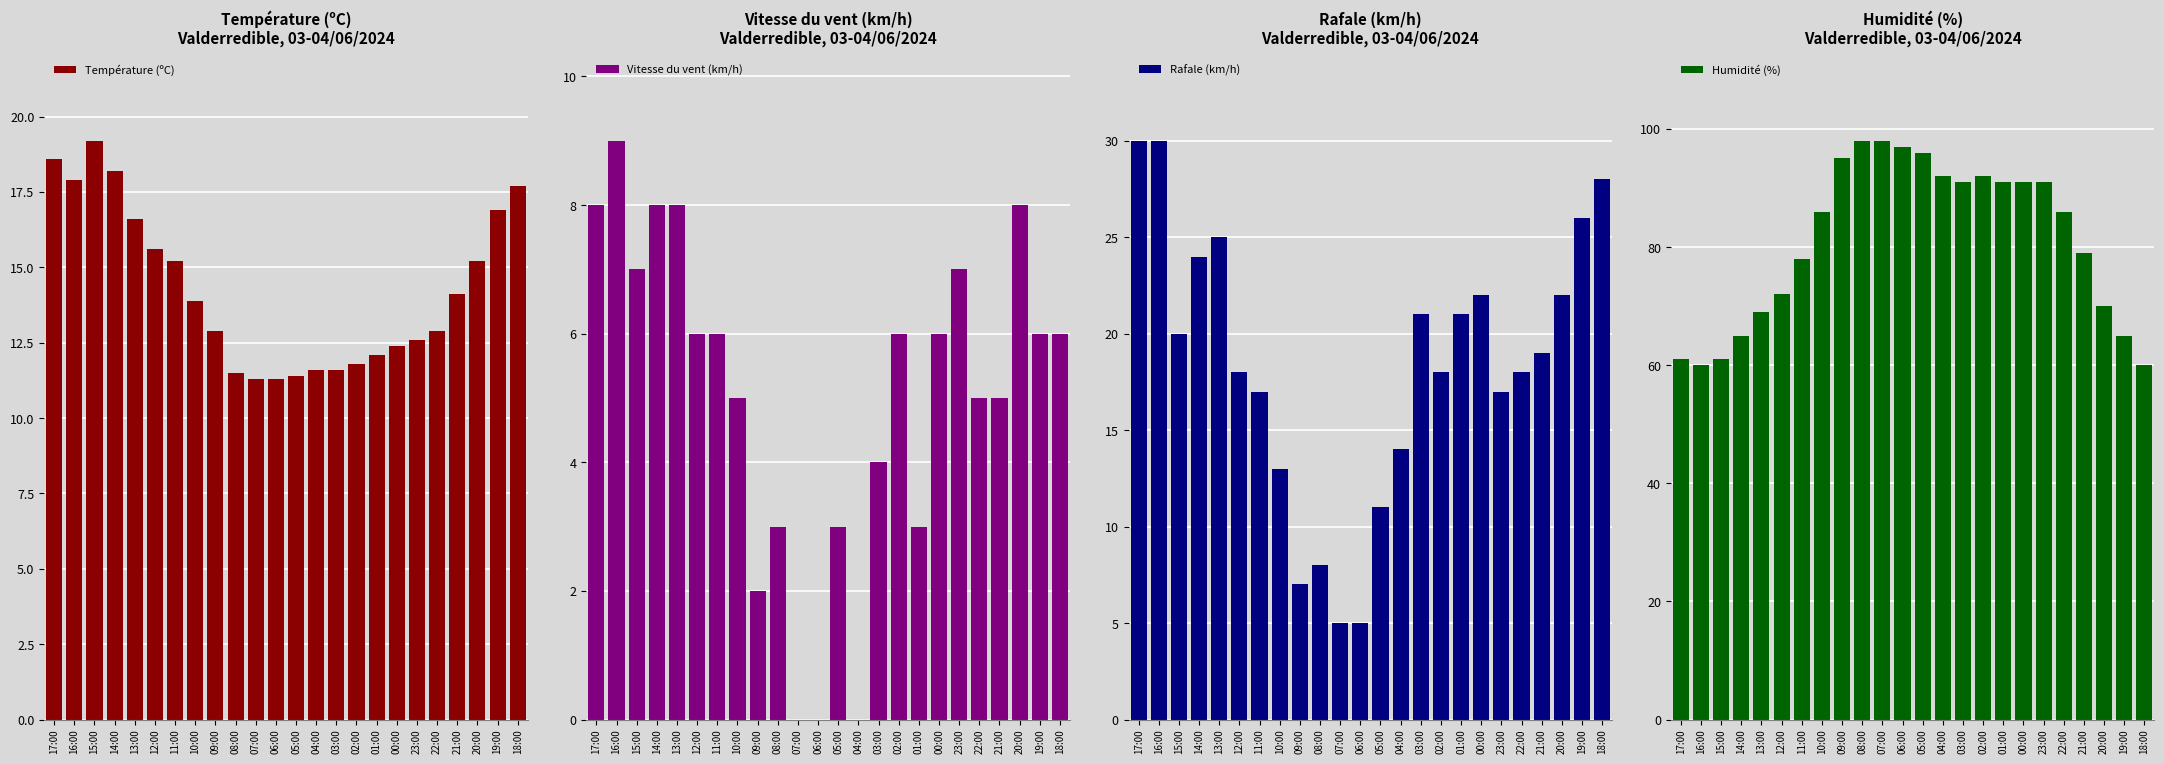

Which series has the widest spread of values?

Humidité (%)